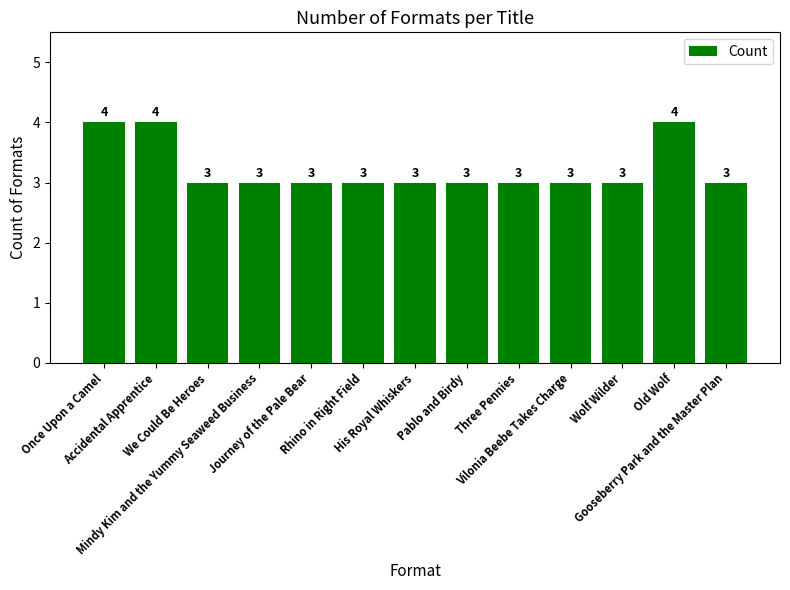

What is the maximum value shown in the chart?

4